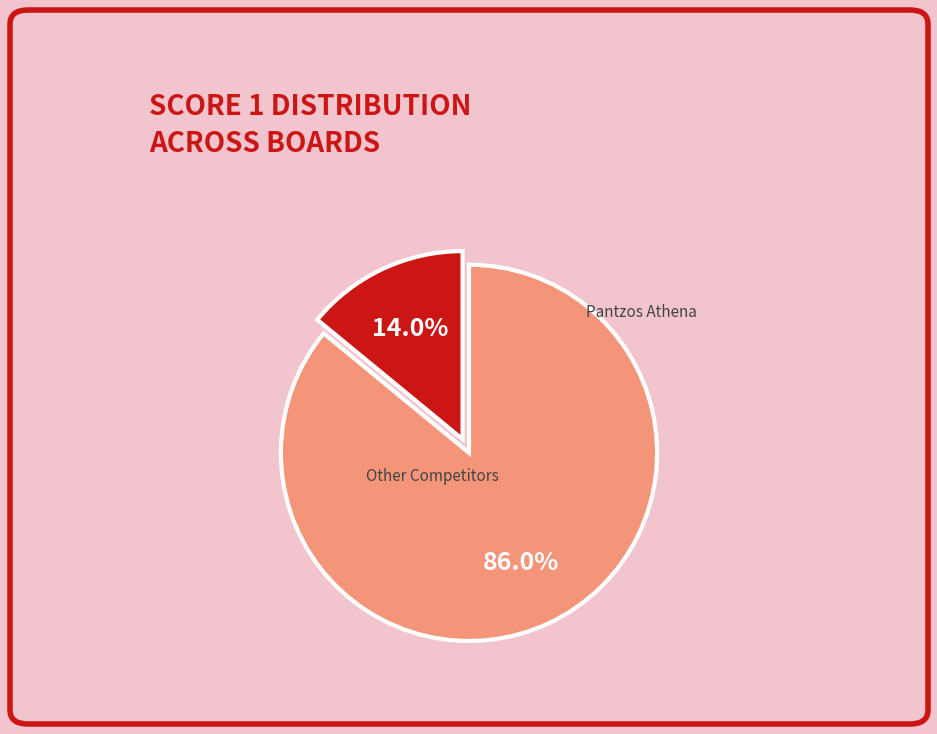

Which slice is the largest?

Pantzos Athena